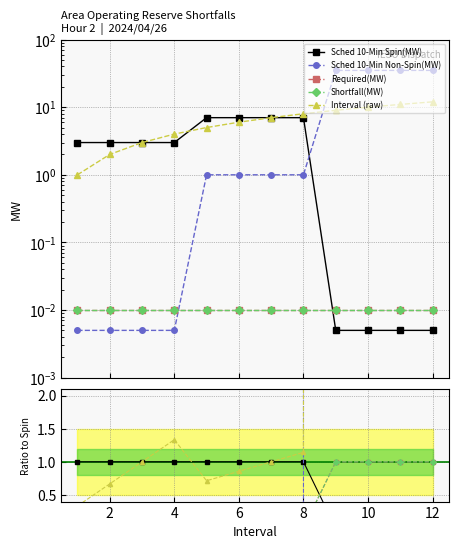

True or false: Shortfall(MW) has more than 2 points higher than both neighbors.

False